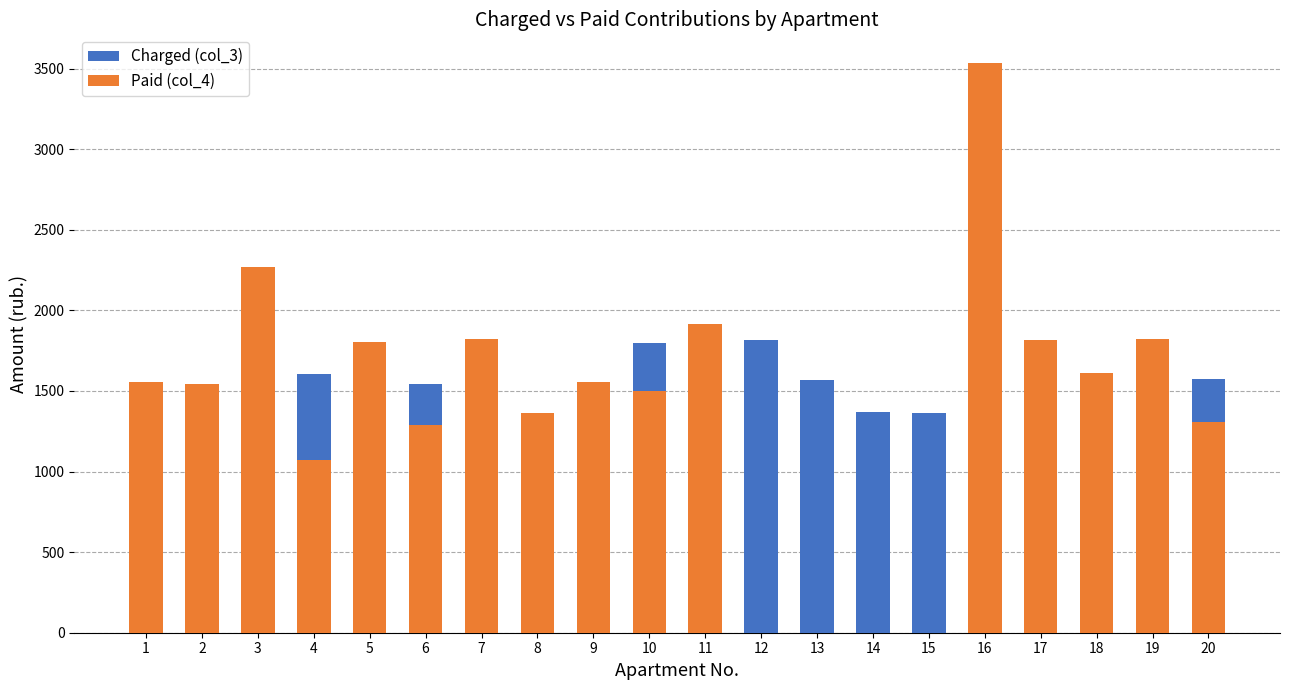

Is it true that Paid (col_4) equals 1103.5 at 5?

False